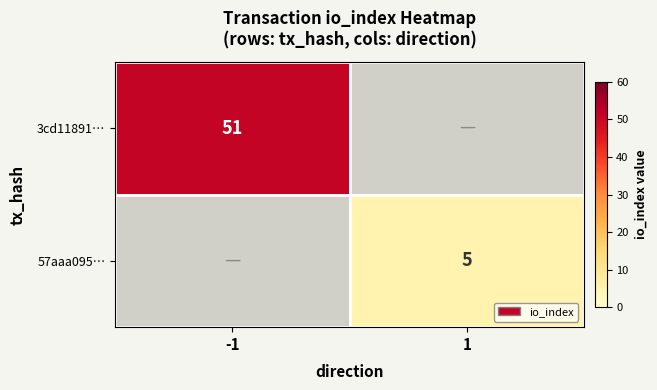

At how many categories does at least one series exceed 7?

1